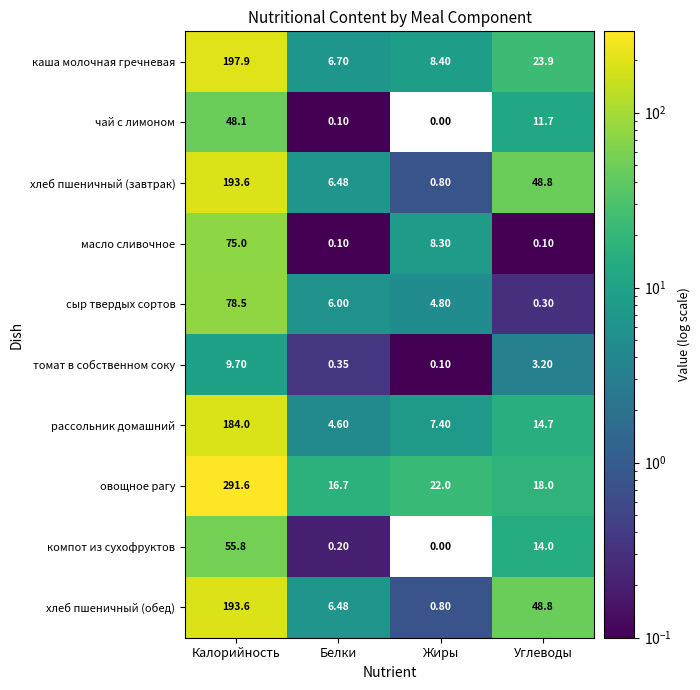

How many categories are shown in the chart?

4